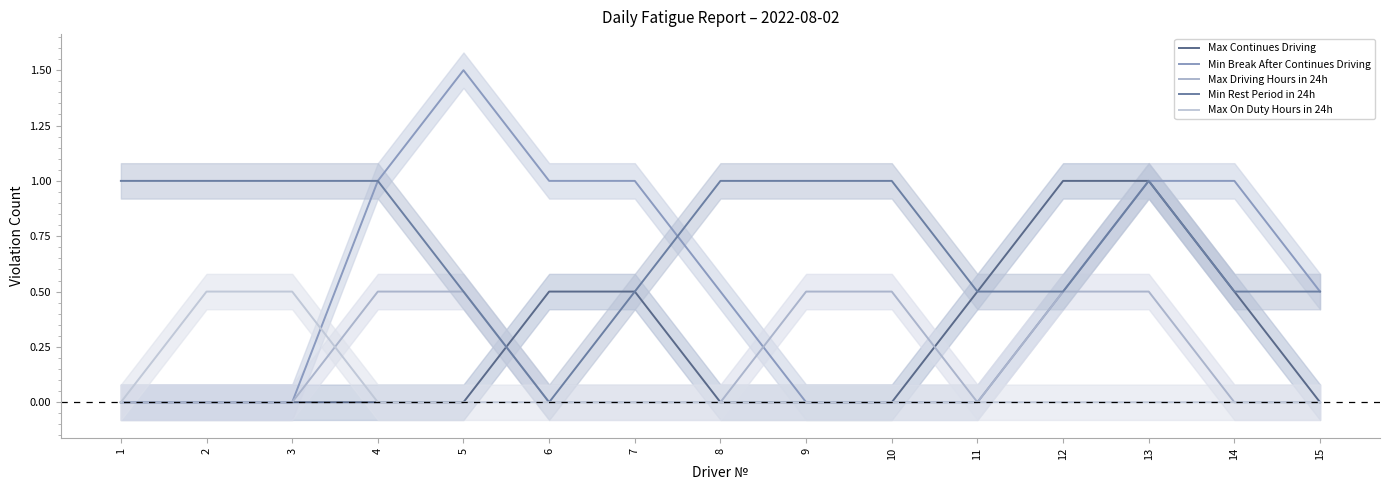

What is the highest value of the Max Continues Driving series?

1.0